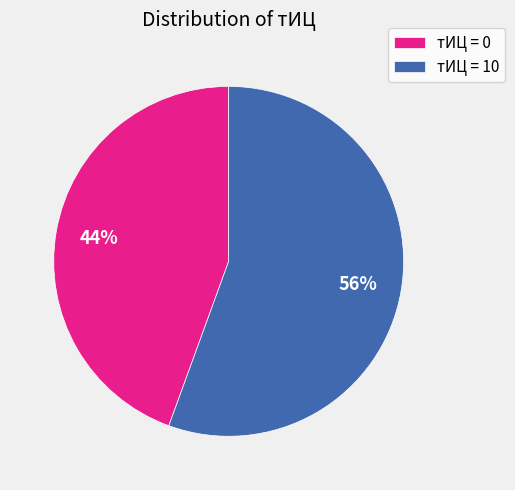

Is the sum of тИЦ = 10 and тИЦ = 0 greater than half?

Yes